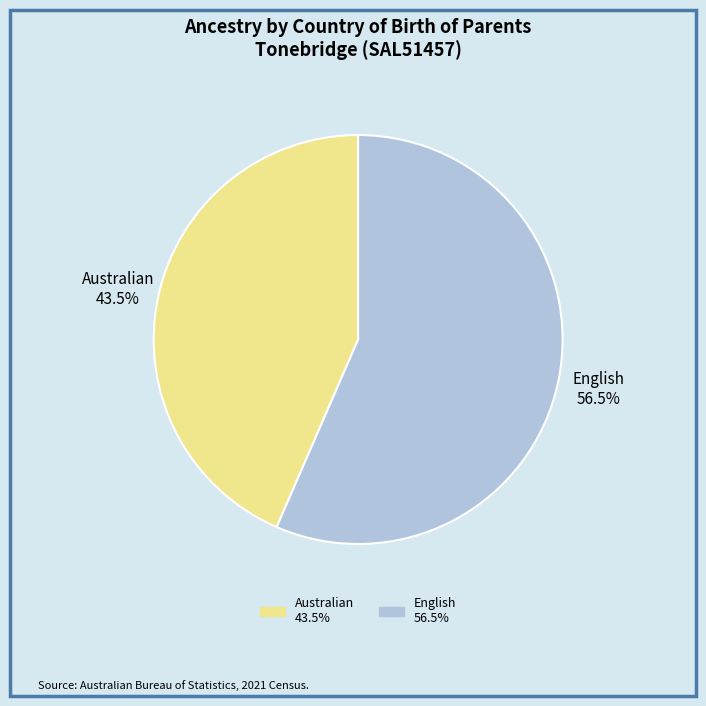

Which slice is the smallest?

Australian